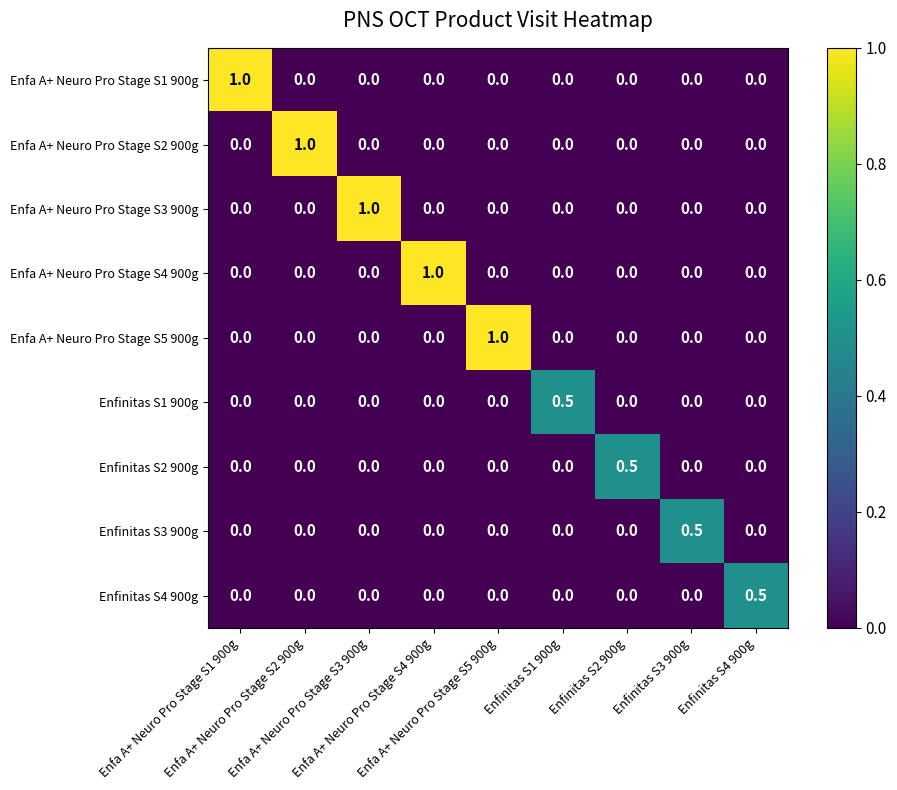

At how many categories does at least one series exceed 0?

9